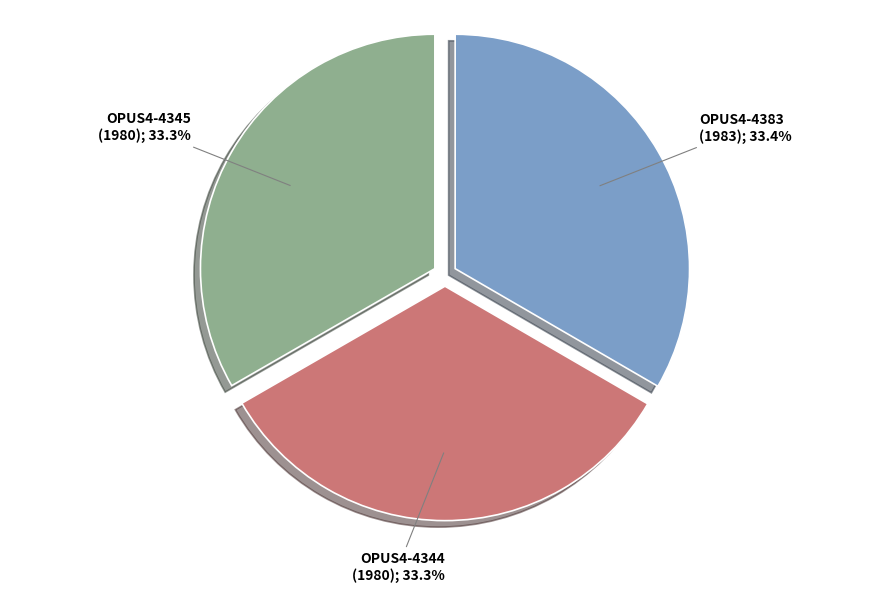

Is the sum of OPUS4-4345 (1980); 33.3% and OPUS4-4383 (1983); 33.4% greater than half?

Yes